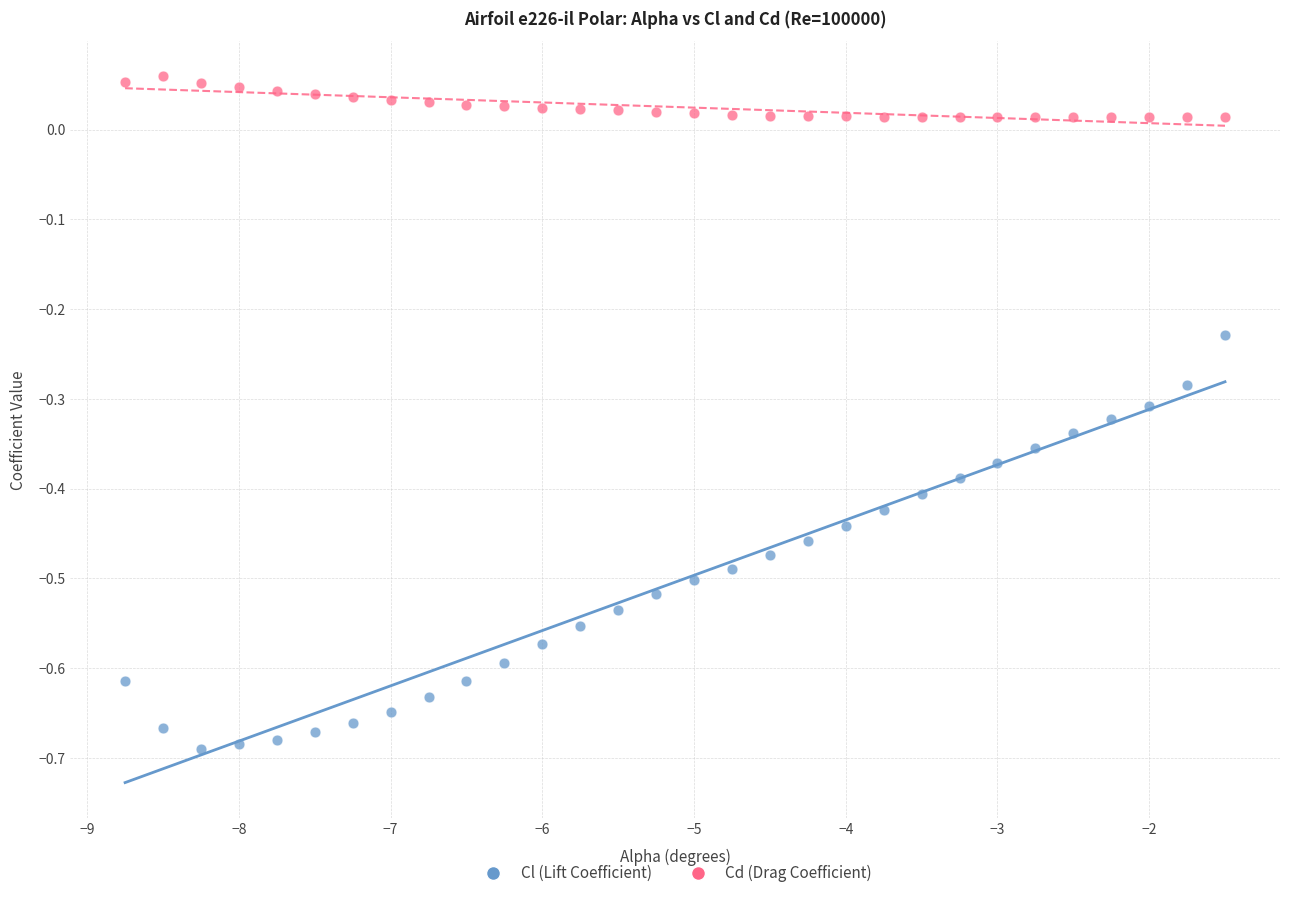

Across all data points, what is the range of Y values (max minus min)?

0.8